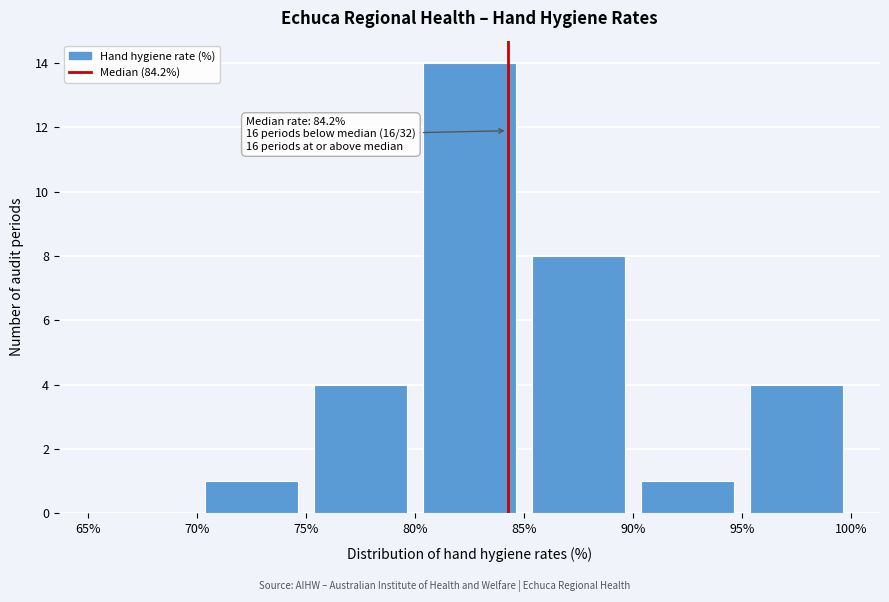

Over which range of the x-axis is the bar tallest?

80% to 85%